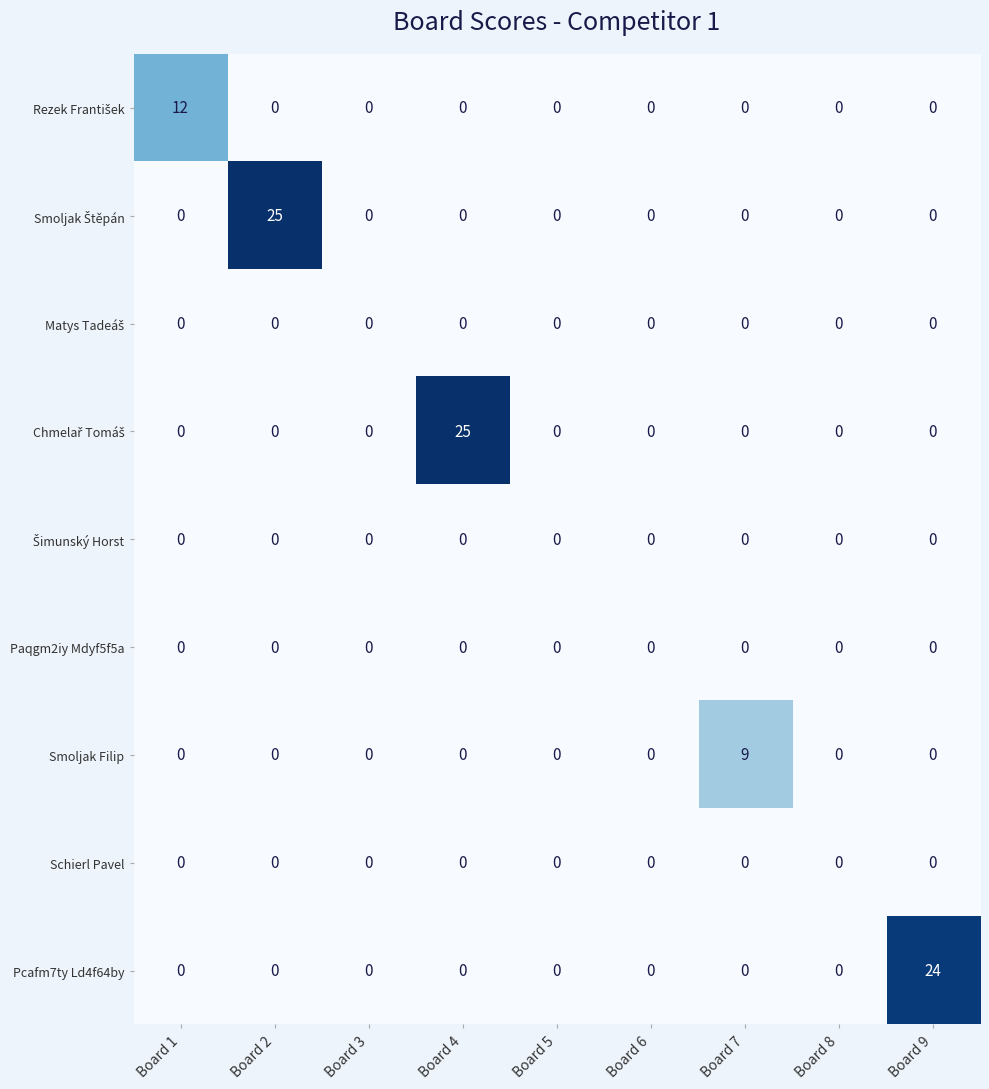

What is the difference between the highest and lowest values at Board 9?

24